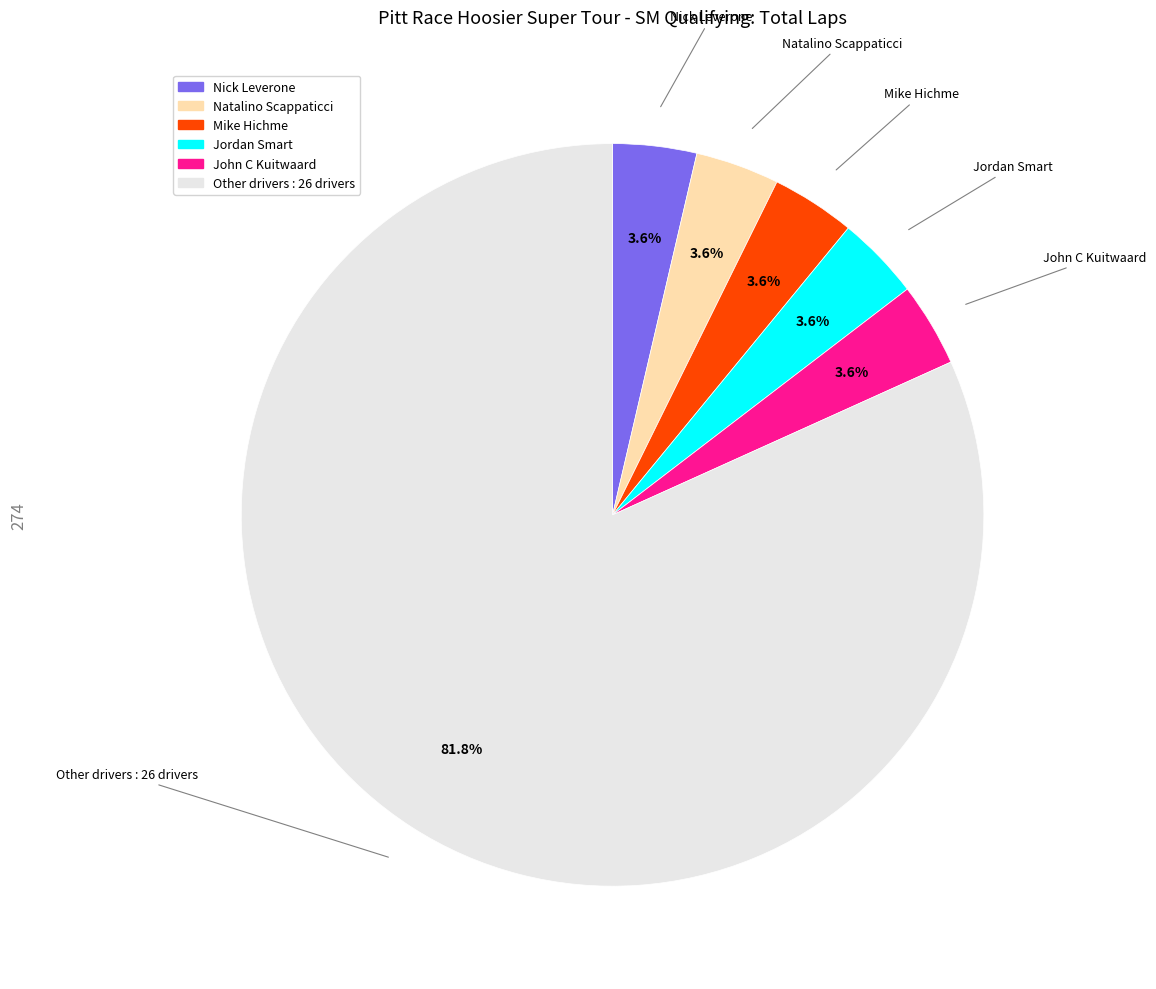

Is there a majority slice in this chart?

Yes